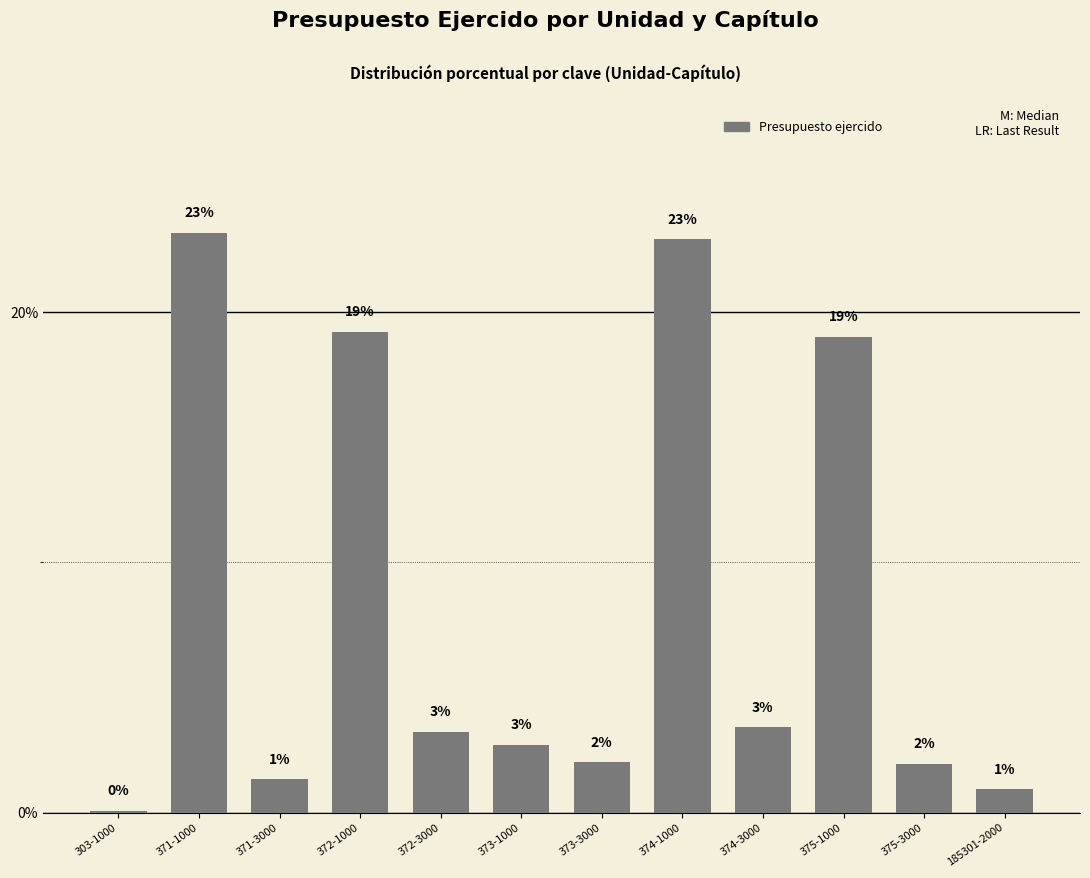

What is the difference between the values at 374-1000 and 185301-2000?

22.0